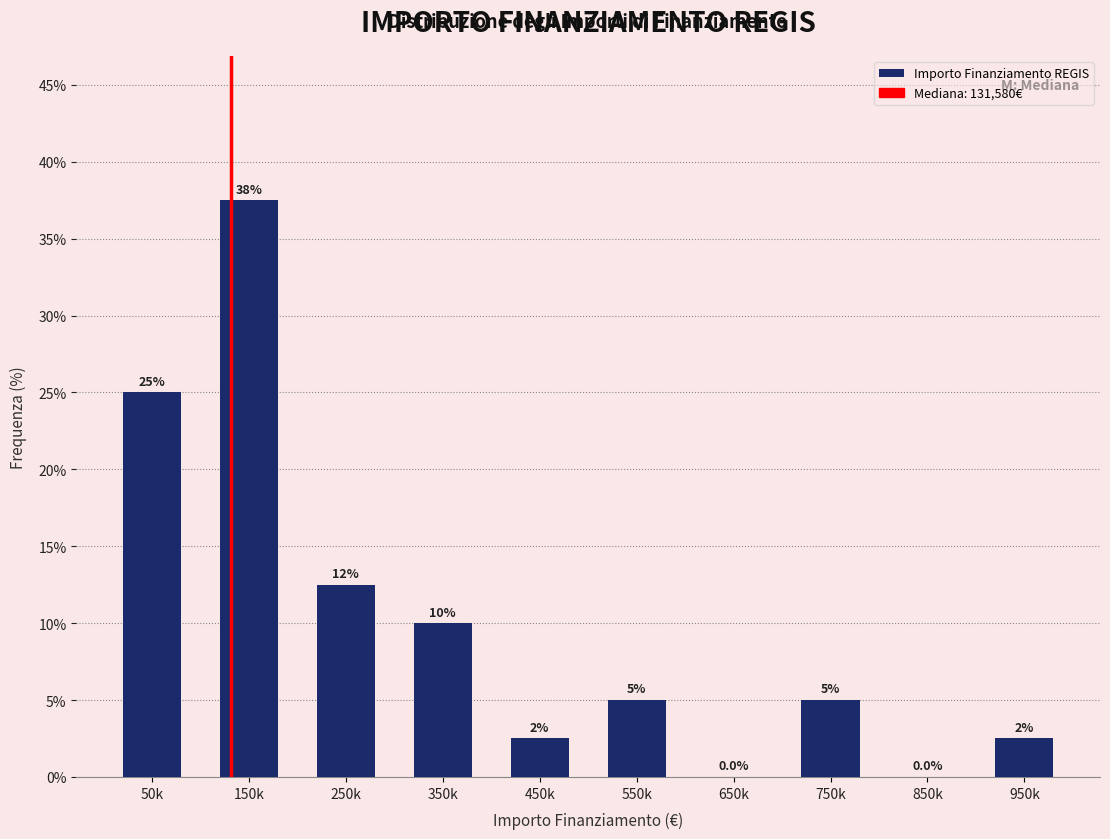

Reading right to left, what are all the values shown in this chart?

950k=2.5	850k=0.0	750k=5.0	650k=0.0	550k=5.0	450k=2.5	350k=10.0	250k=12.5	150k=37.5	50k=25.0